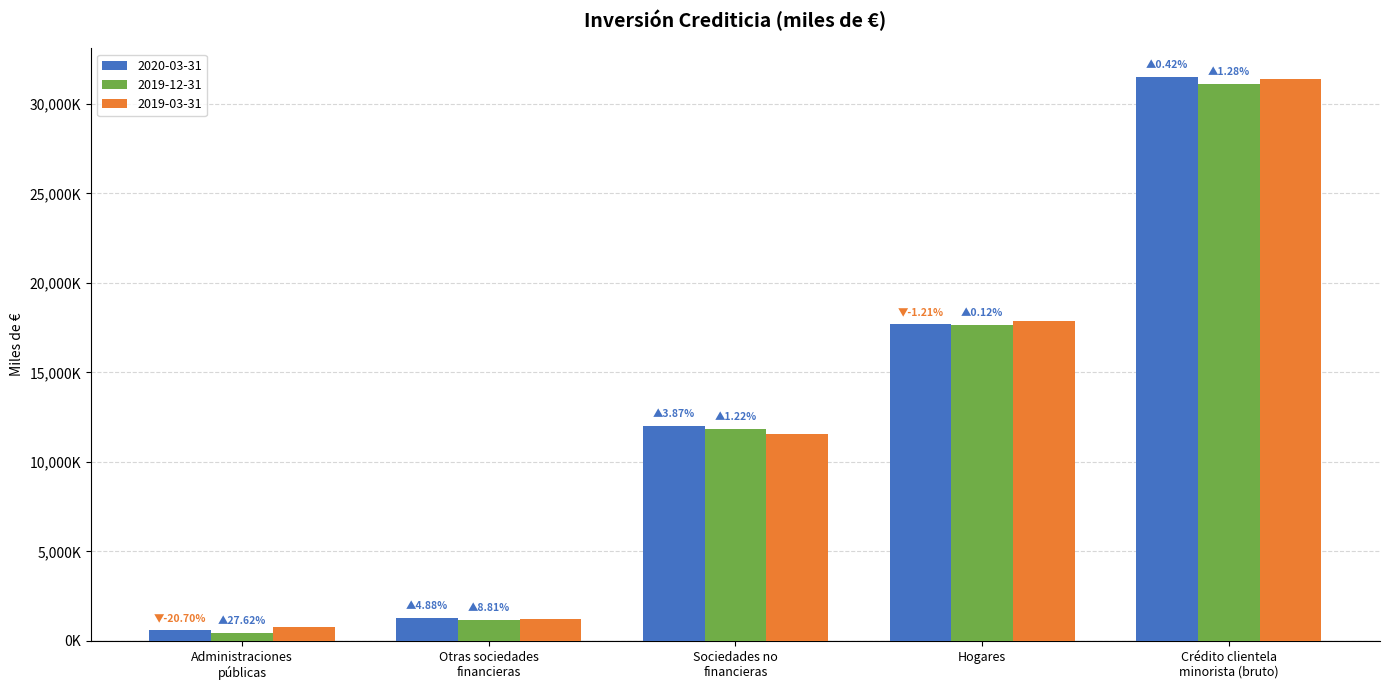

Which category has the highest value across all series?

Crédito clientela
minorista (bruto)